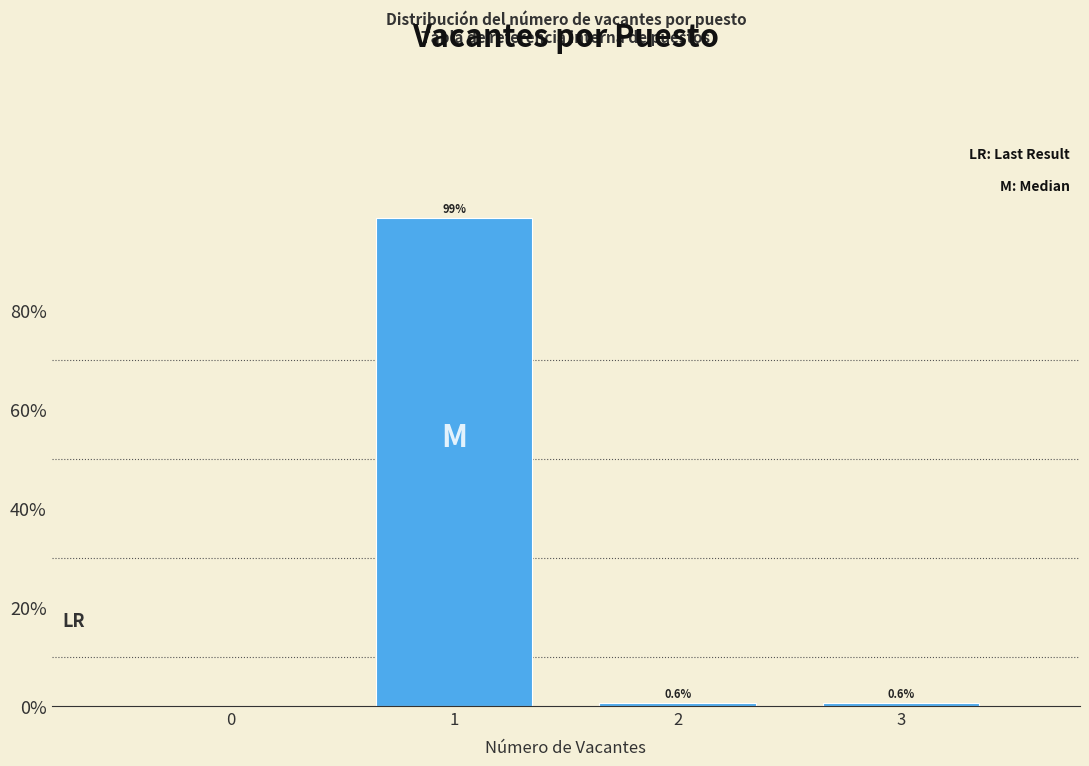

Reading right to left, transcribe all the data shown in this chart.

3=0.6	2=0.6	1=98.7	0=0.0